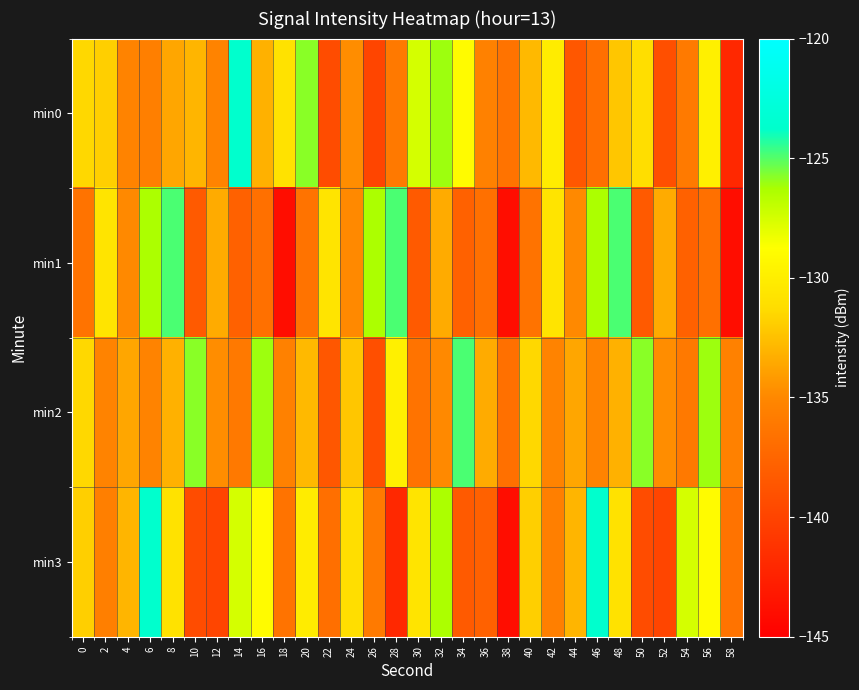

Which series has the largest range (max minus min)?

min3